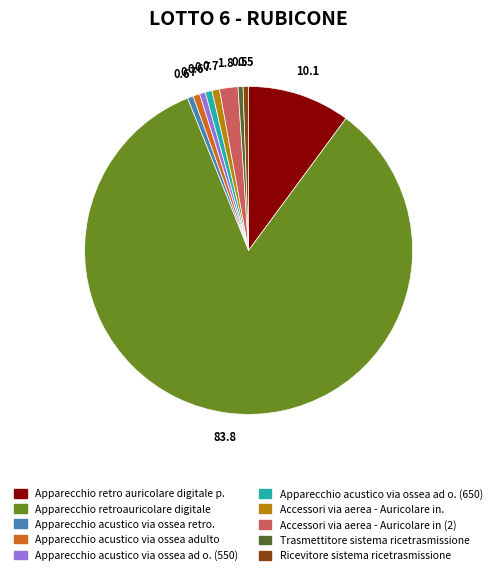

Is the sum of Accessori via aerea - Auricolare in. and Apparecchio acustico via ossea retro. greater than half?

No